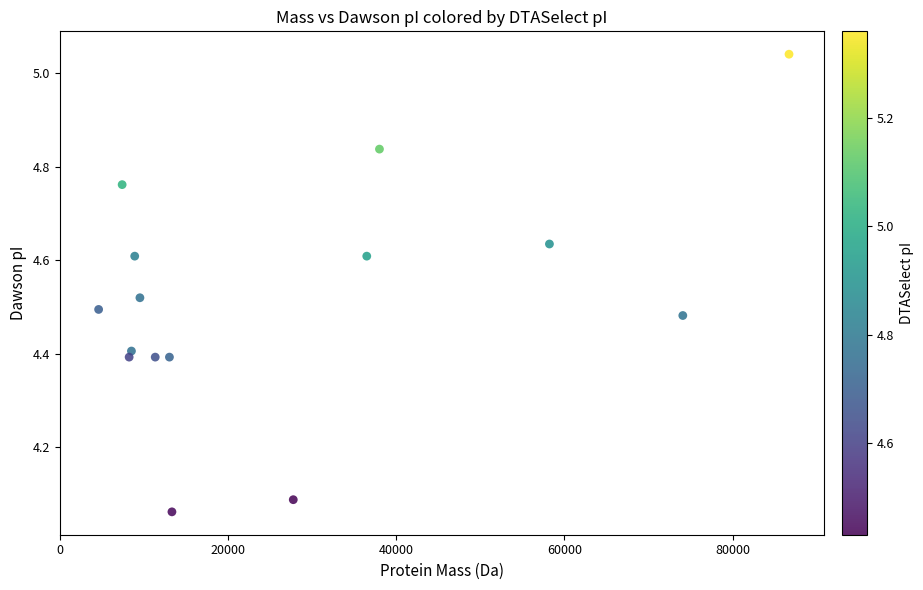

What is the range of X values (max minus min)?

82075.0